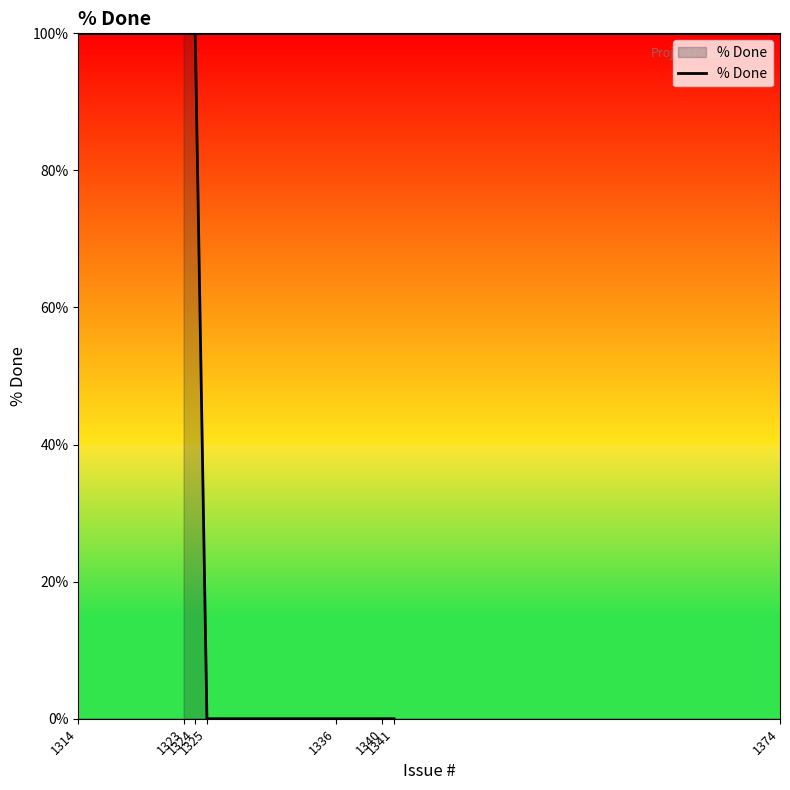

The chart shows a value of -62 at 1341. True or false?

False